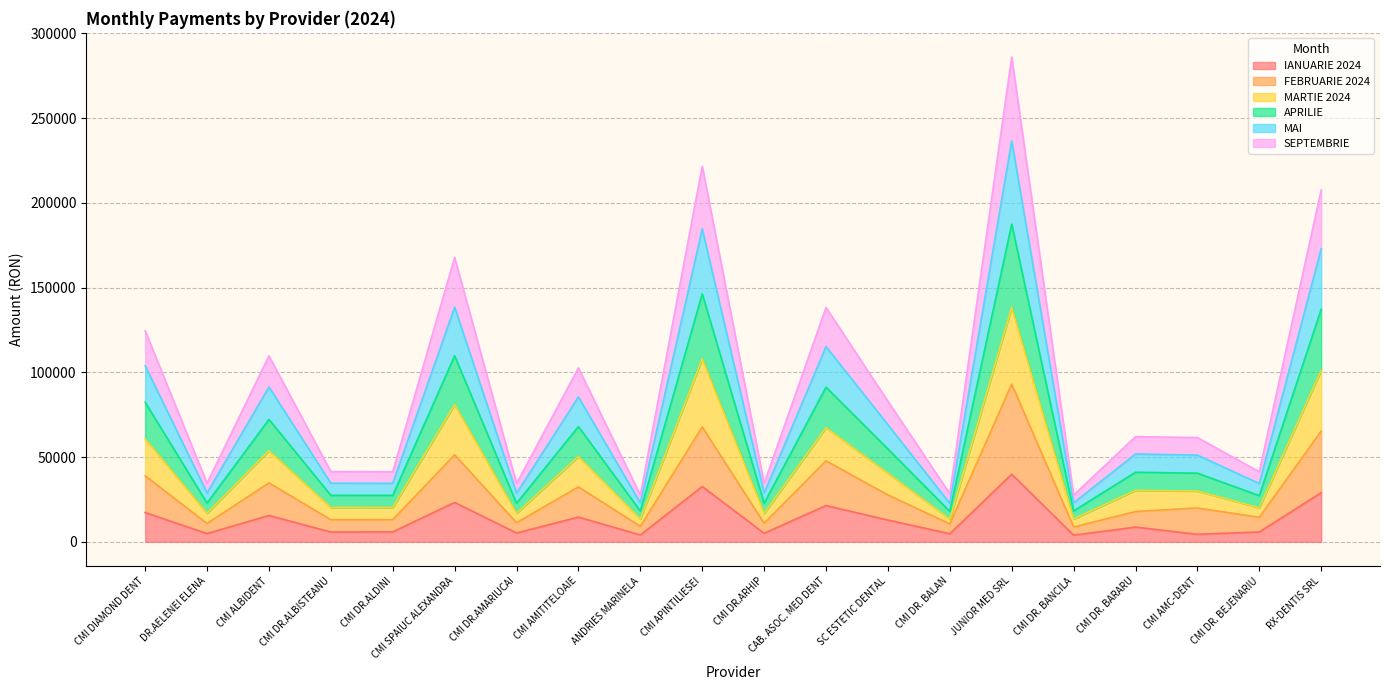

At which category is the sum across all series the highest?

JUNIOR MED SRL